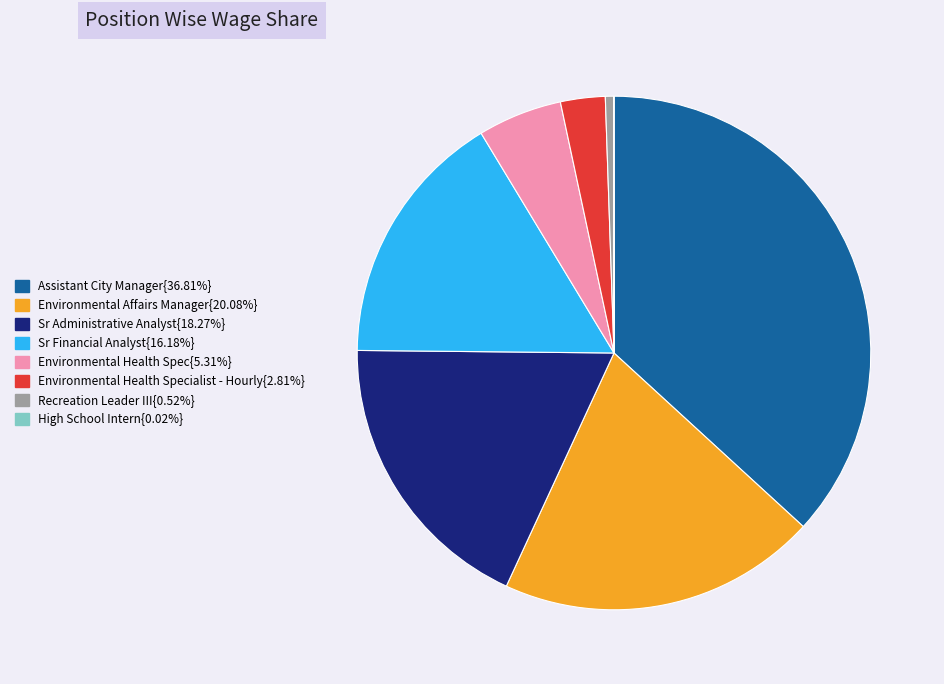

Is there a majority slice in this chart?

No